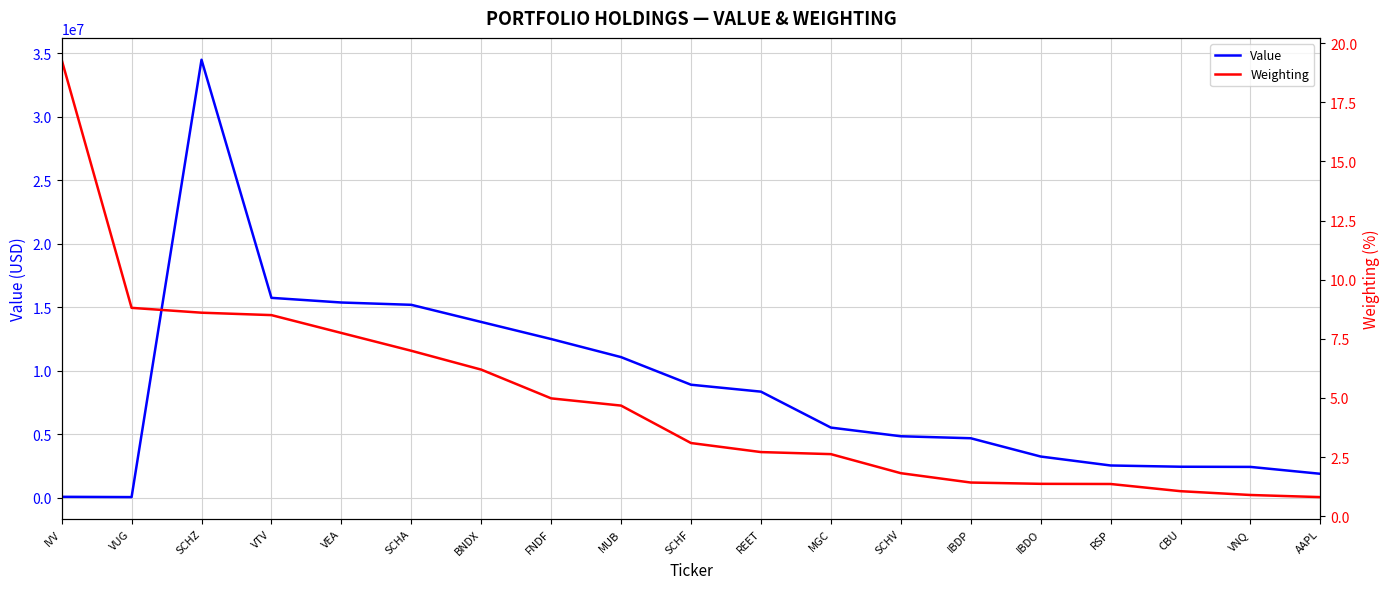

What position from the left is AAPL?

19